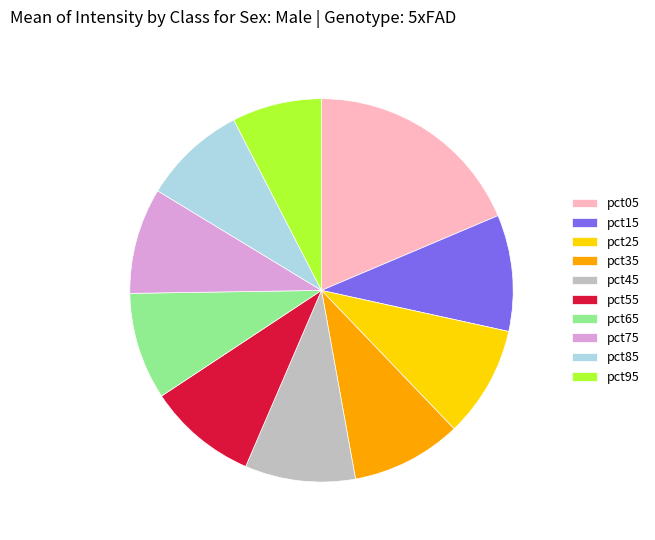

Is the sum of pct55 and pct85 greater than half?

No